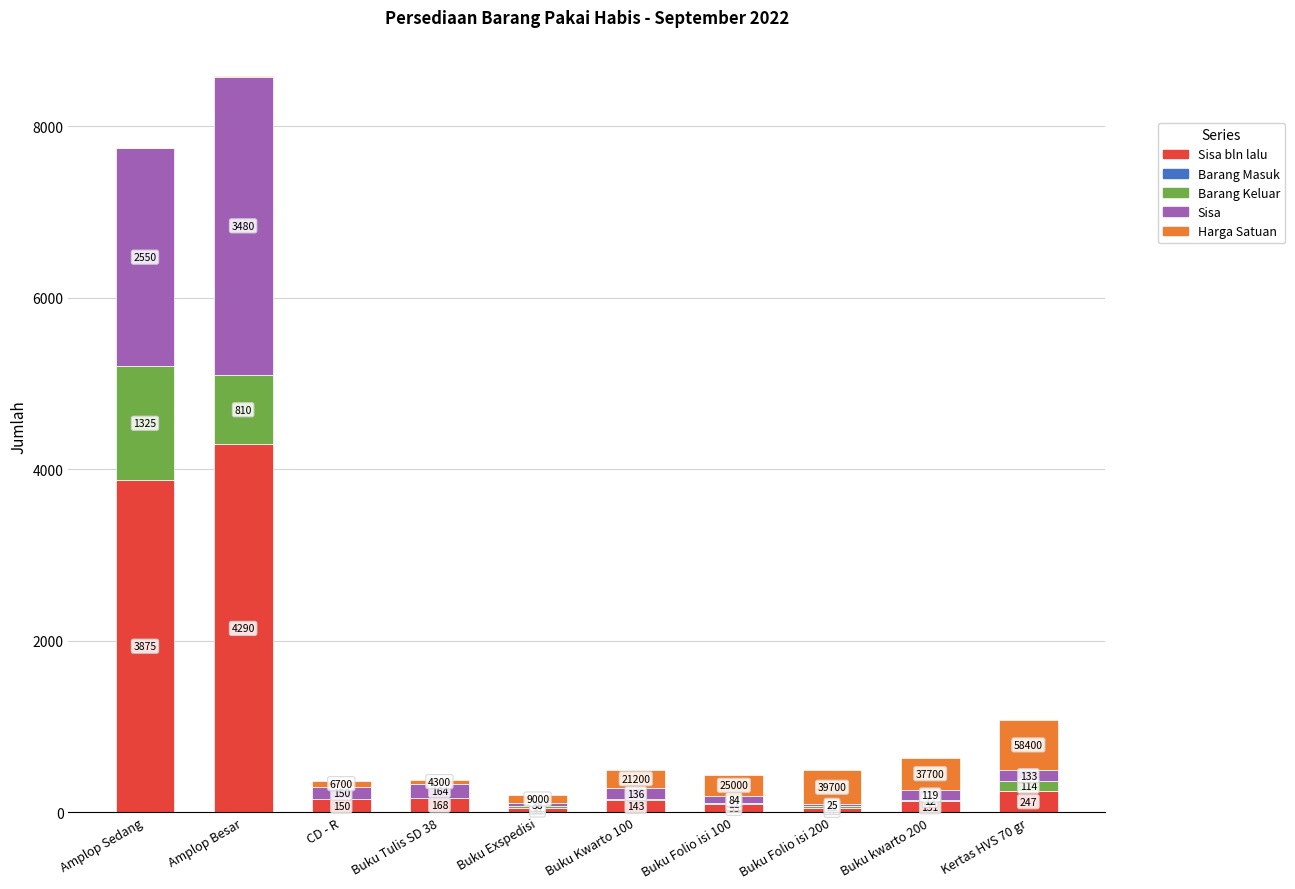

What is the total value across all series at Buku Folio isi 200?

491.0